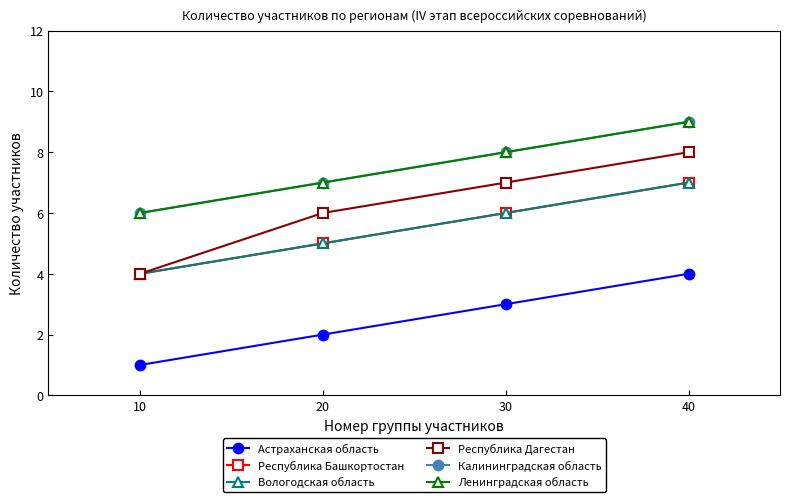

True or false: Ленинградская область has more than 0 points higher than both neighbors.

False